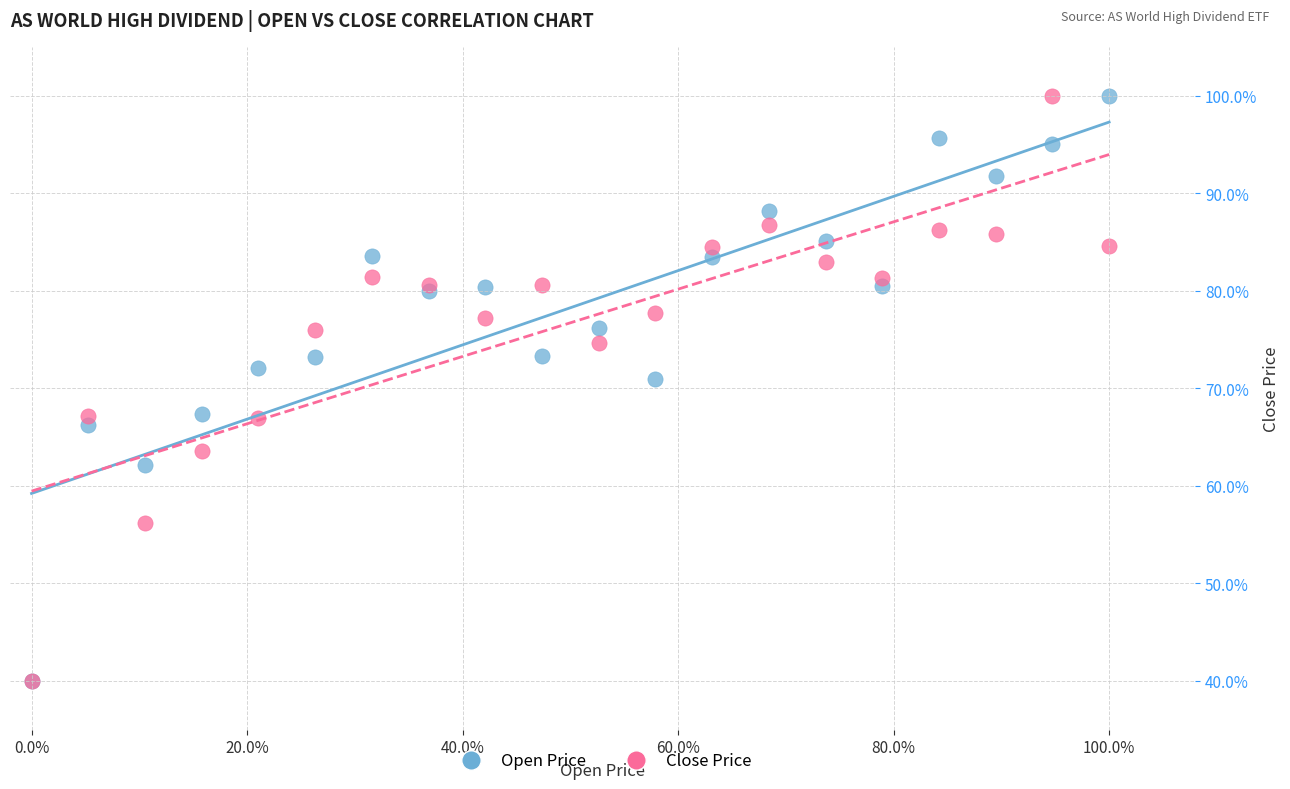

In the Open Price series, what Y value is closest to 70?

71.0